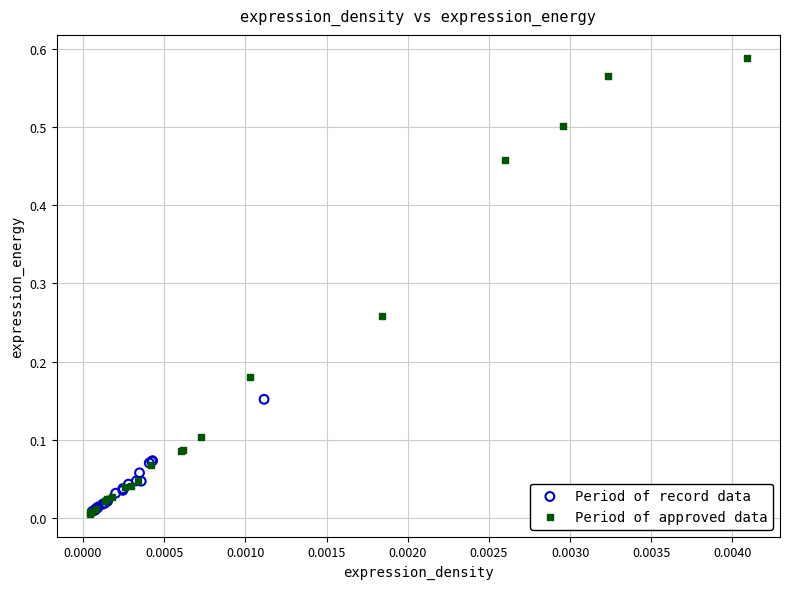

Which series contains the highest Y value?

Period of approved data